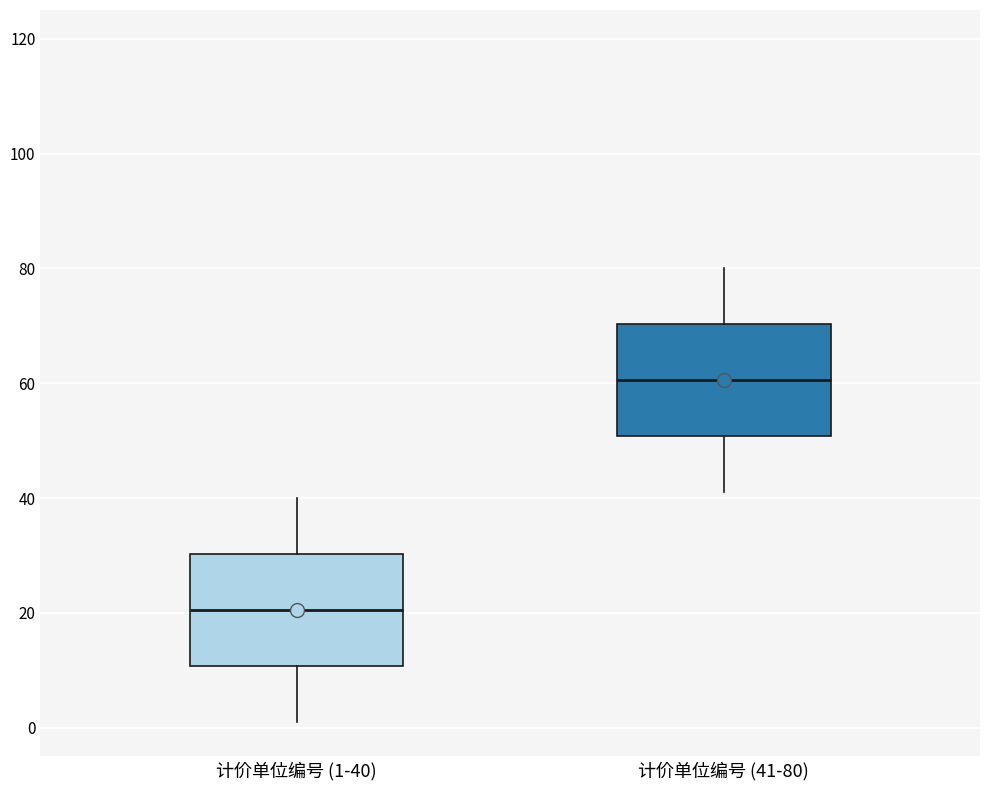

Which box has the lowest median line?

计价单位编号 (1-40)